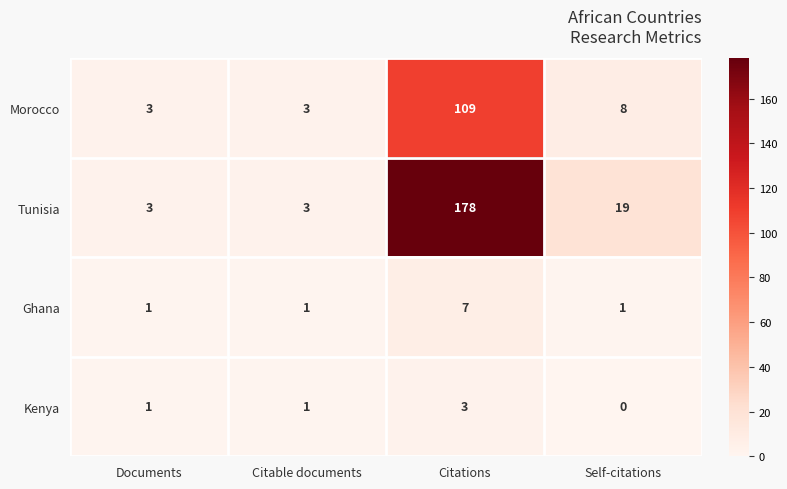

What value does the Ghana series have at Citations?

7